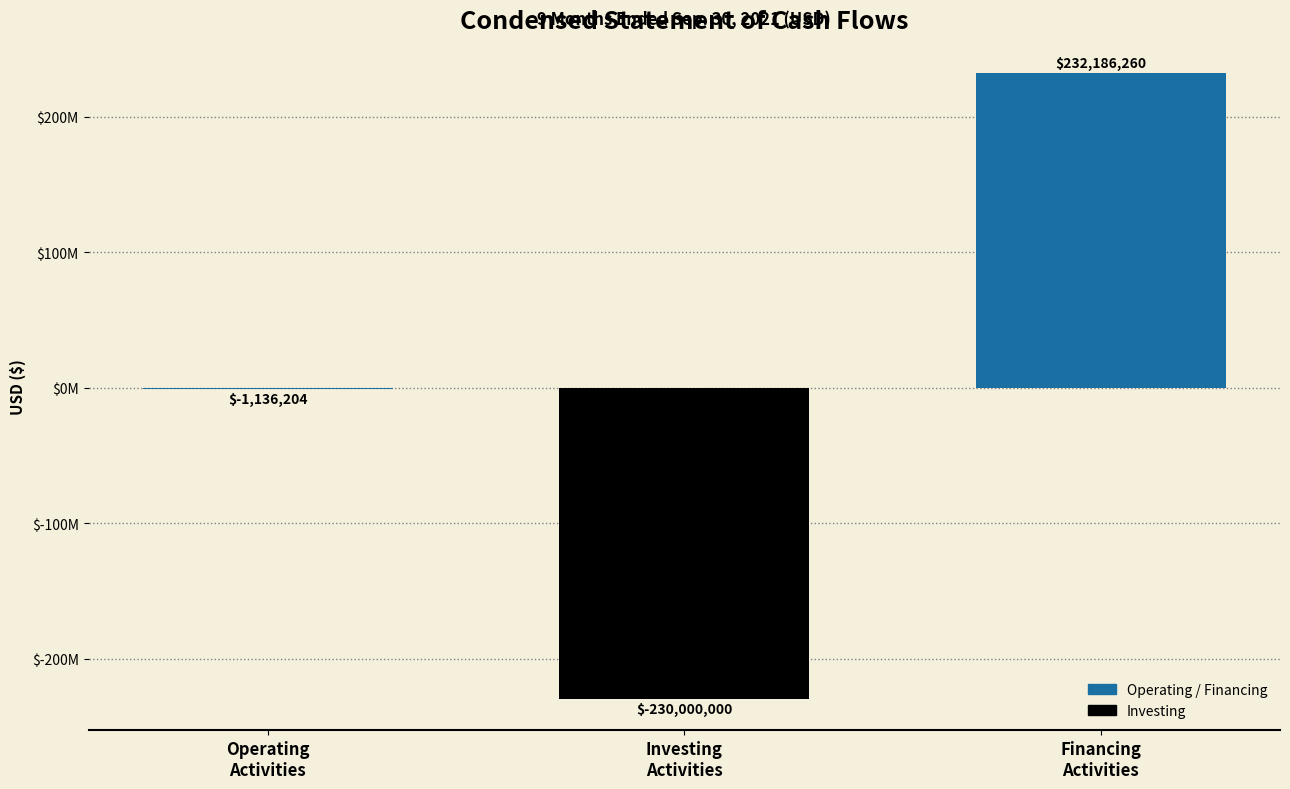

What position from the right is Operating
Activities?

3